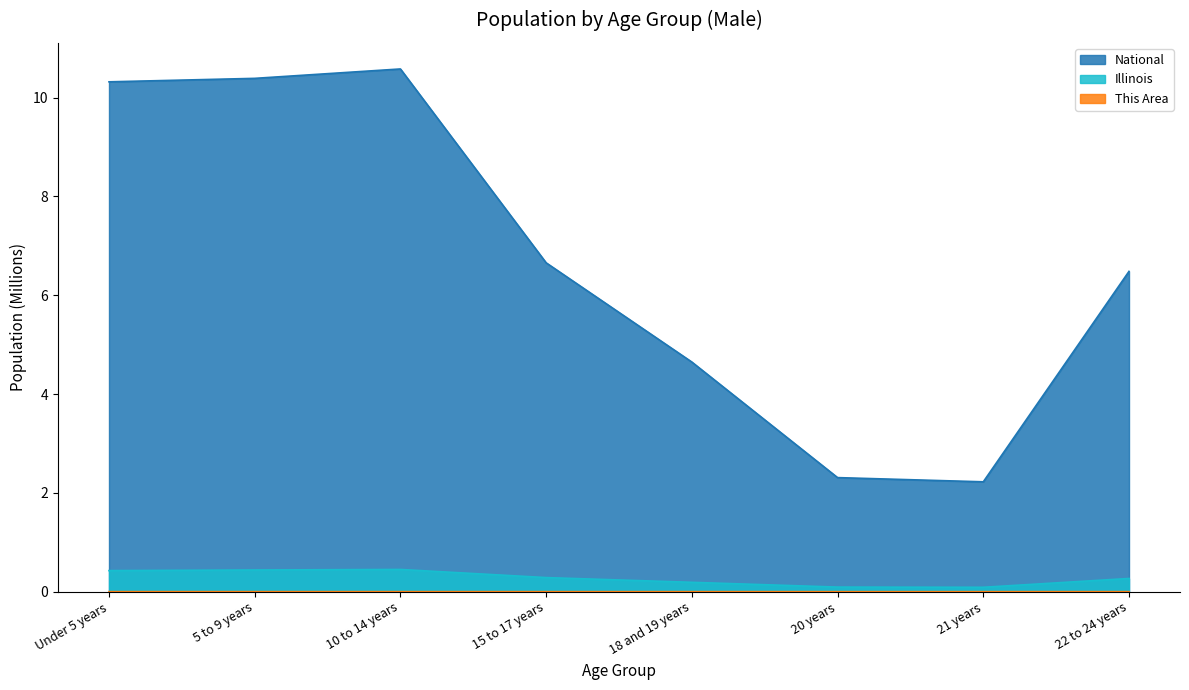

True or false: National and This Area cross at least once.

False